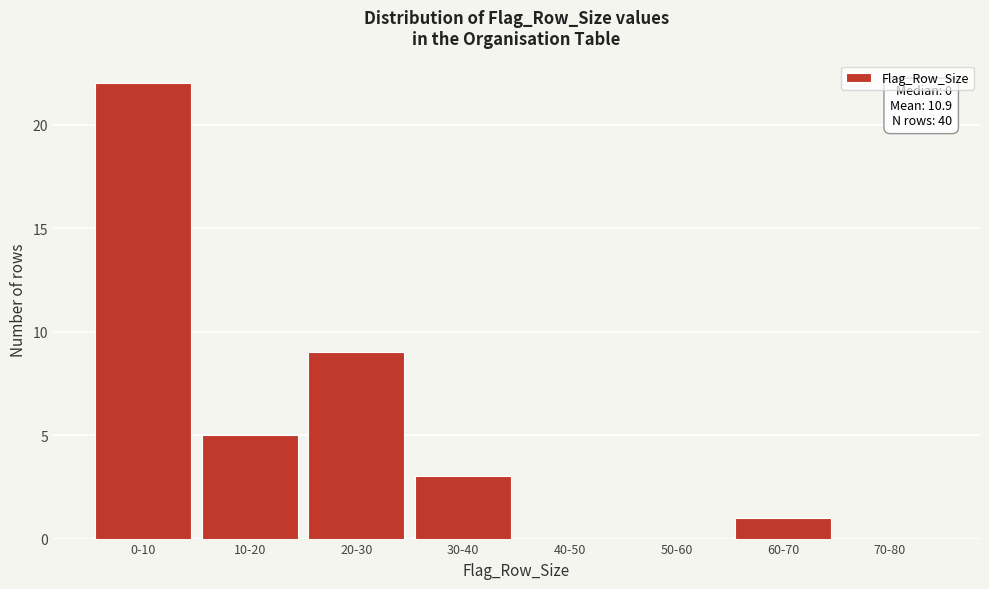

Reading left to right, transcribe all the data shown in this chart.

0-10=22	10-20=5	20-30=9	30-40=3	40-50=0	50-60=0	60-70=1	70-80=0